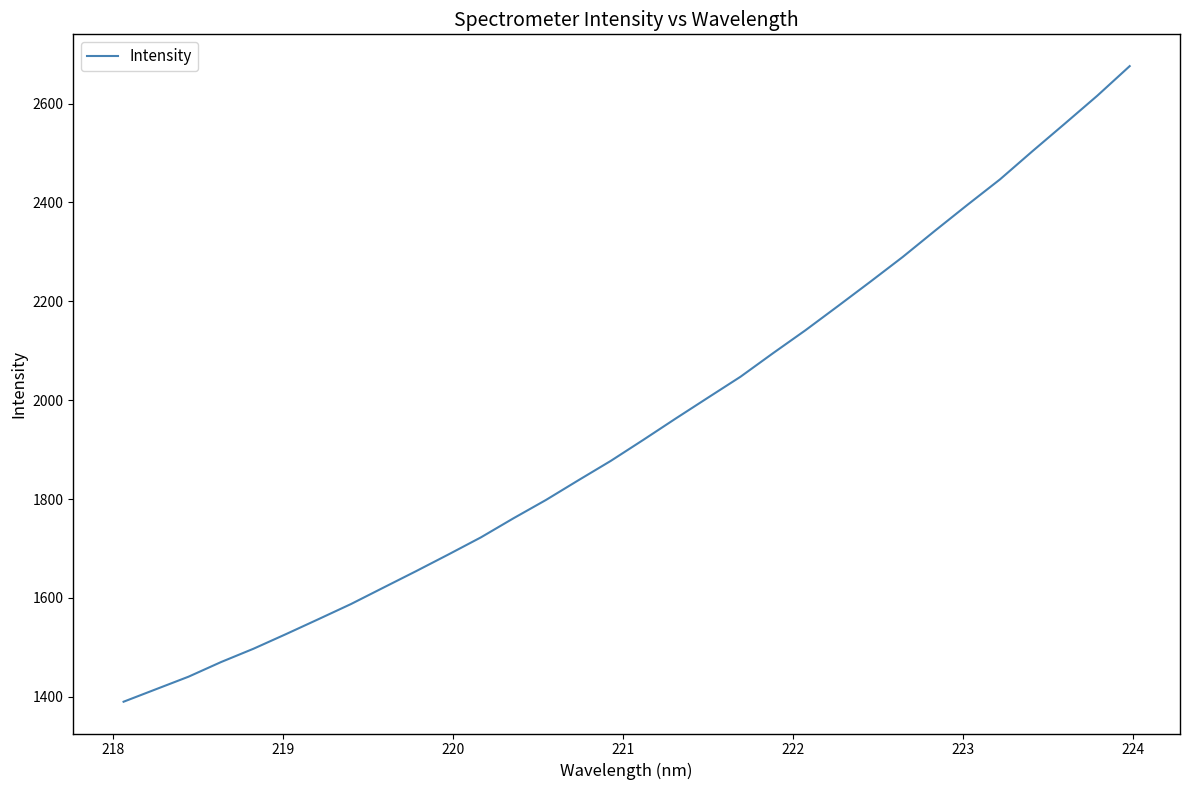

What is the maximum value shown in the chart?

2675.7